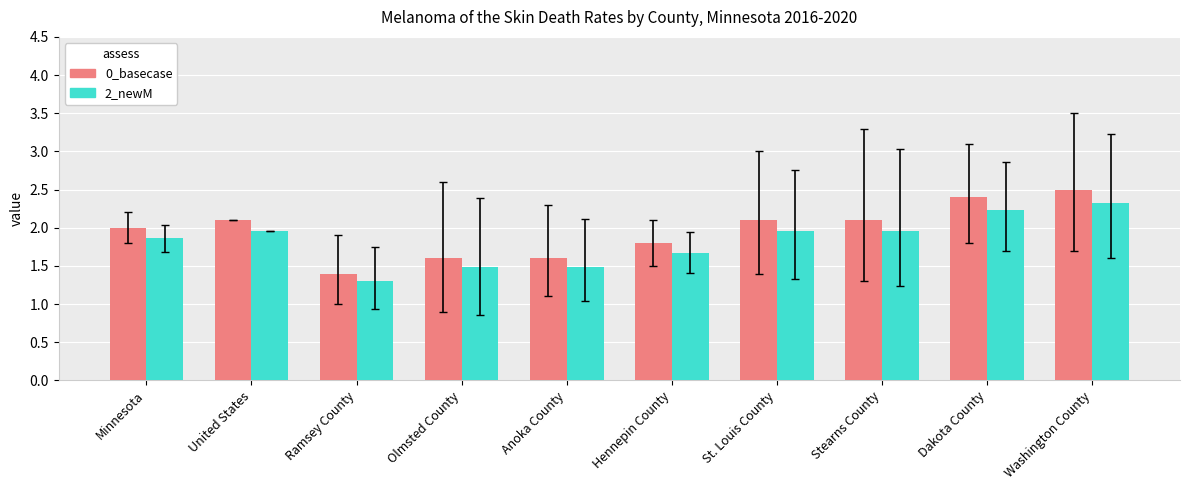

Read the 0_basecase value at Ramsey County.

1.4